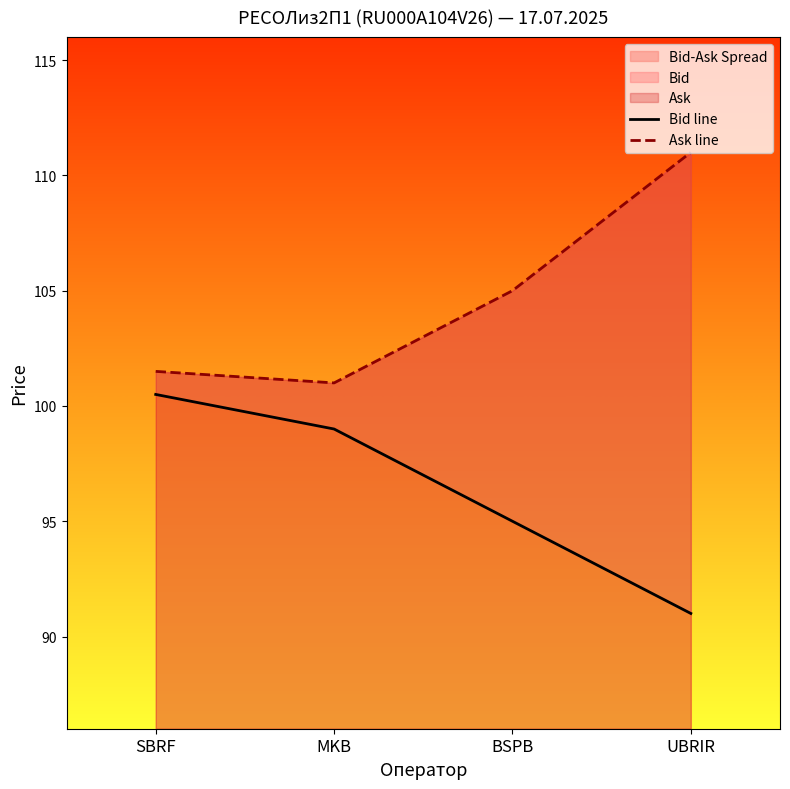

Which category has the lowest value in the Ask line series?

MKB